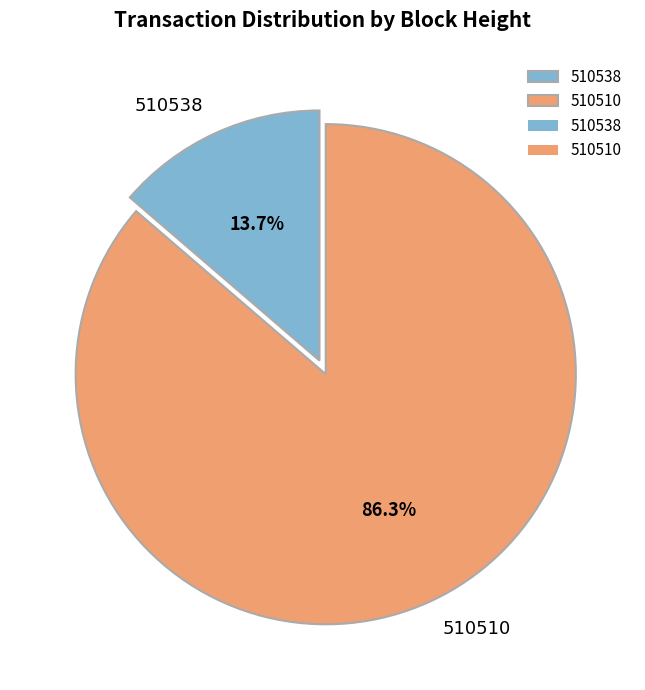

To the nearest percent, what is the average slice percentage?

50%